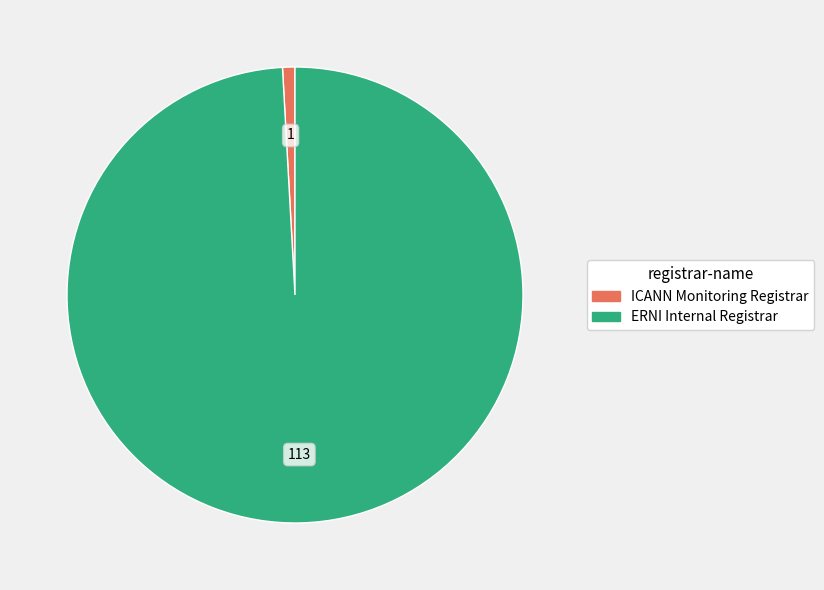

True or false: ERNI Internal Registrar accounts for 86% of the total.

False